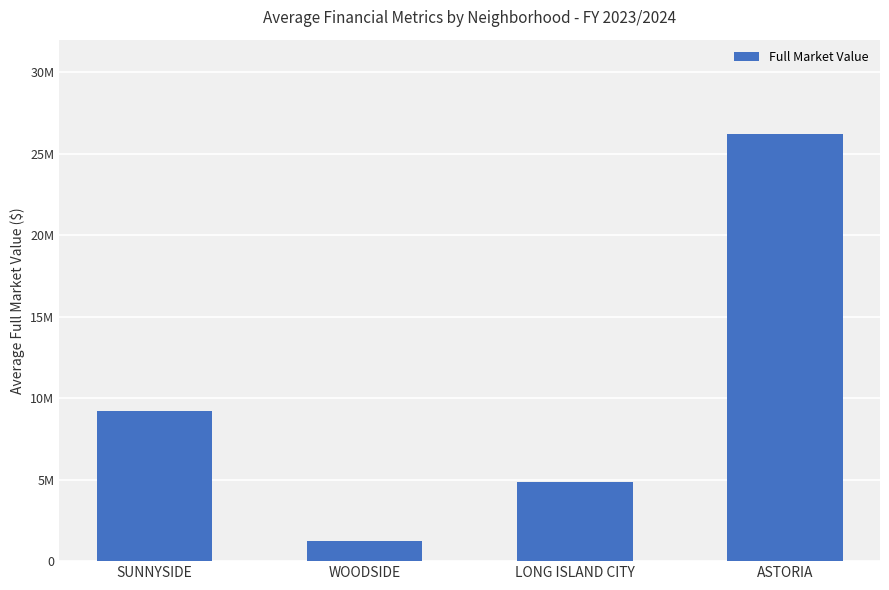

Does the chart contain any negative values?

No